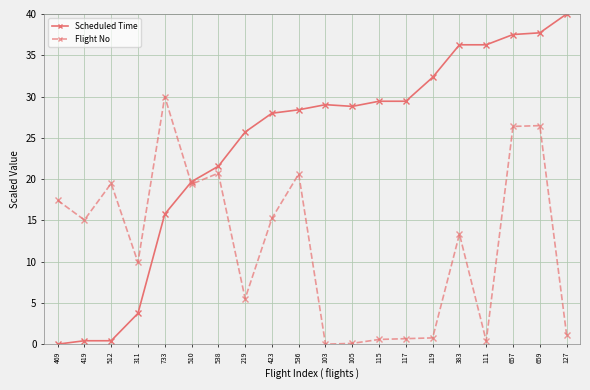

List the series in order of their overall mean, lowest first.

Flight No, Scheduled Time